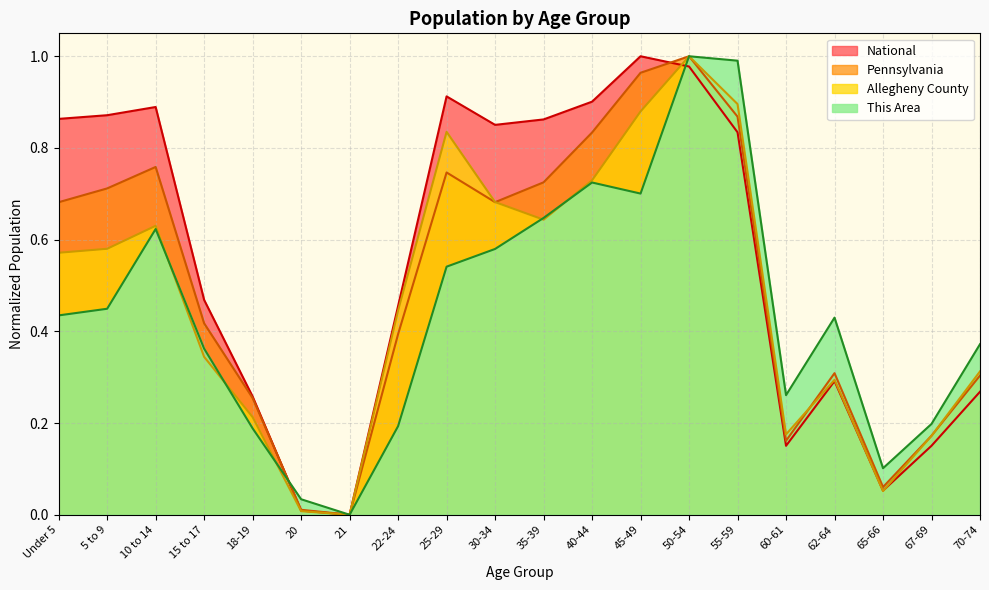

List the labels in order of This Area value, smallest first.

21, 20, 65-66, 18-19, 22-24, 67-69, 60-61, 15 to 17, 70-74, 62-64, Under 5, 5 to 9, 25-29, 30-34, 10 to 14, 35-39, 45-49, 40-44, 55-59, 50-54